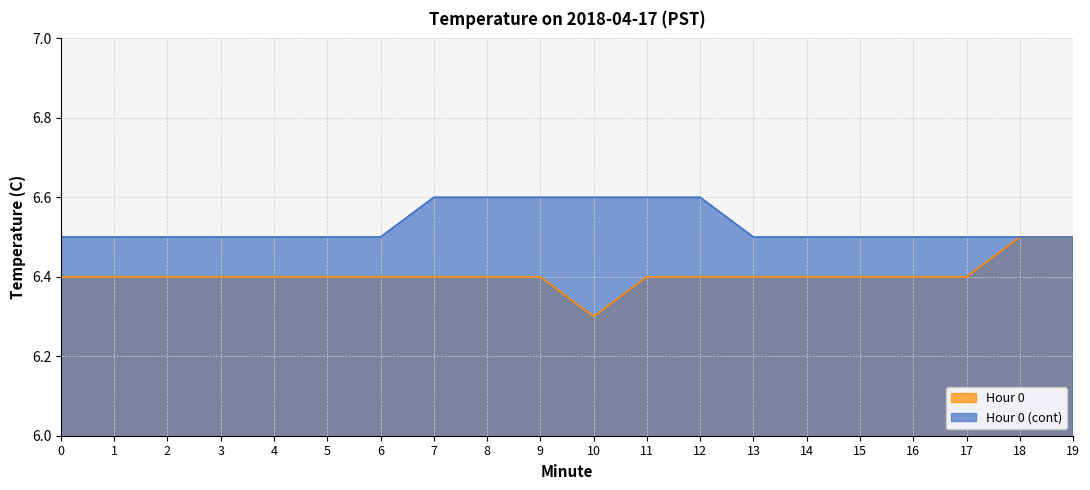

What is the highest value of the Hour 0 series?

6.5